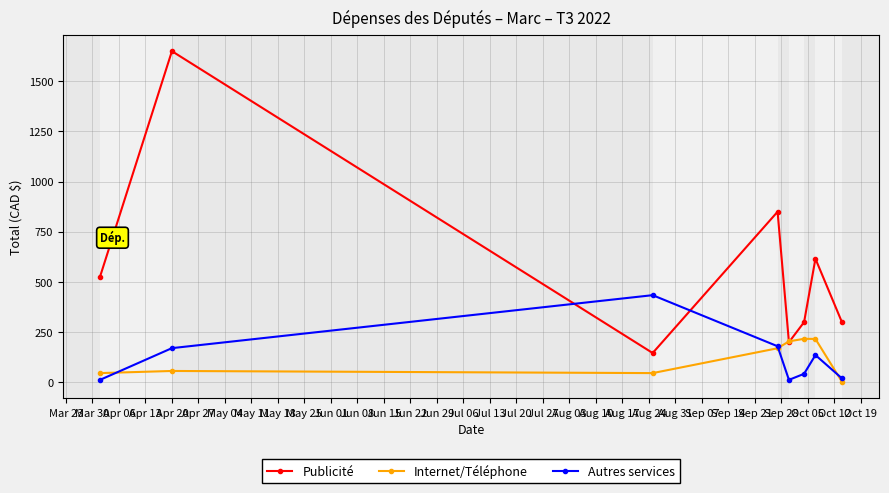

What is the difference between the maximum and second lowest values in the Publicité series?

1450.0